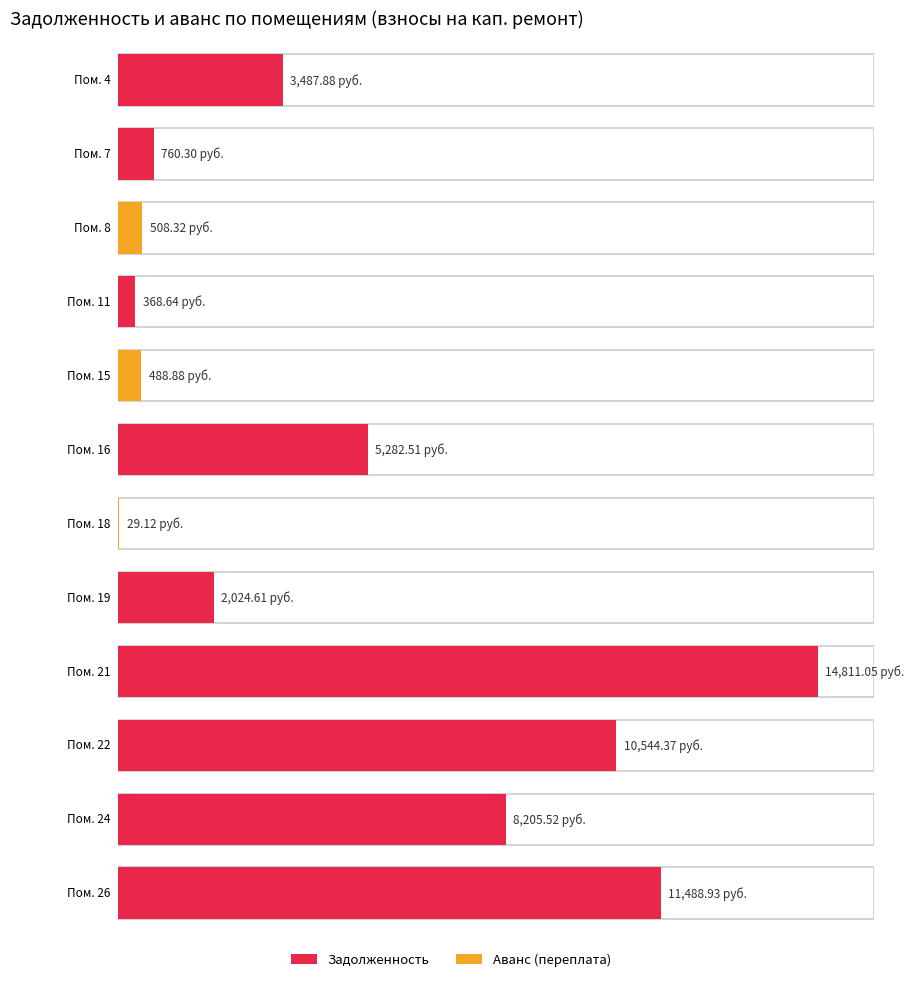

Is the value of задолженность (пени) at 22 greater than the value of задолженность (взнос) at 24?

Yes